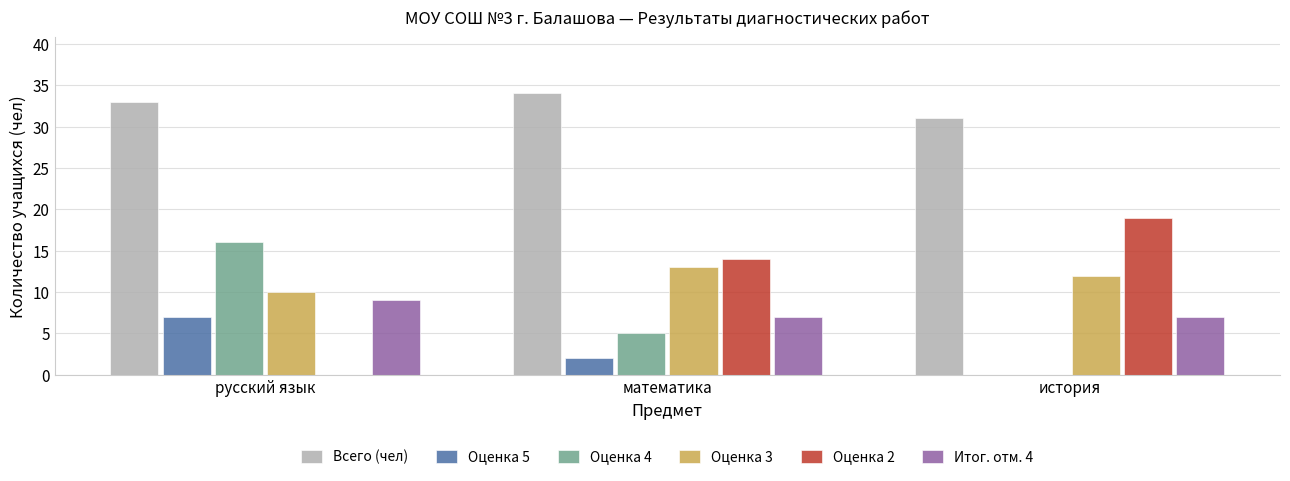

At which label does Оценка 2 reach its peak?

история